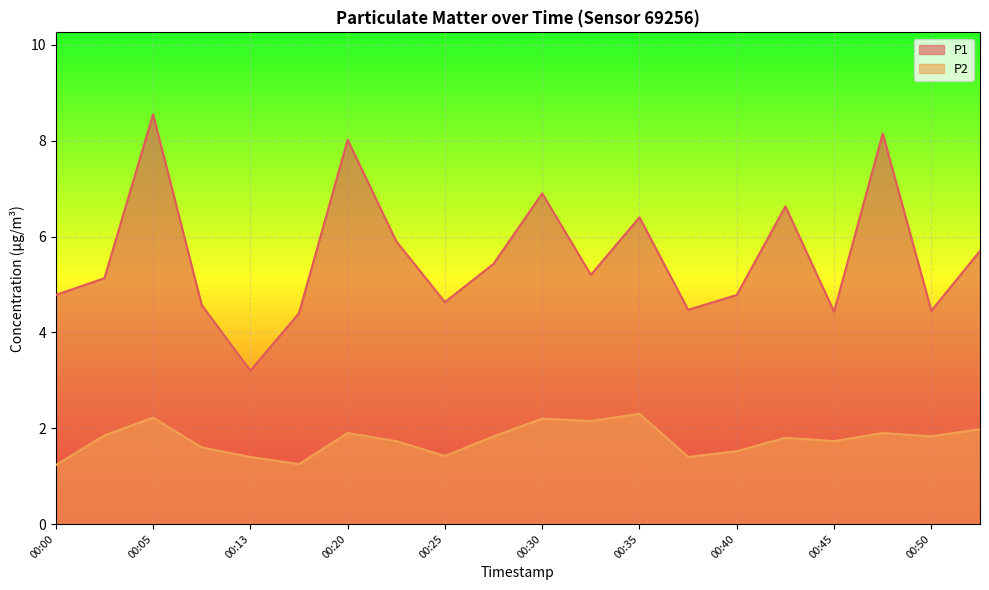

True or false: P1 and P2 cross at least once.

False